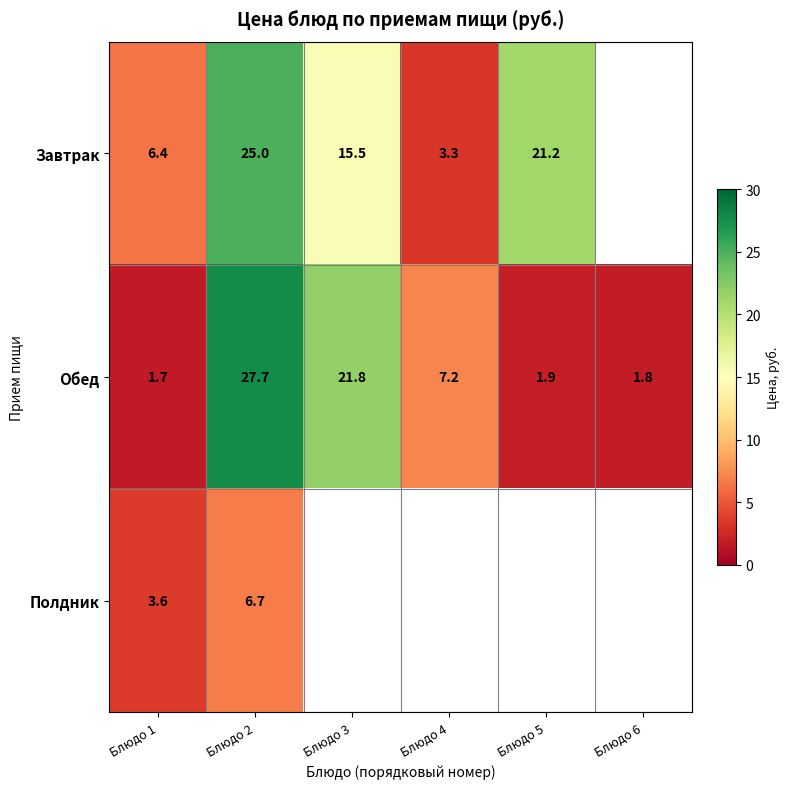

Rank the series at Блюдо 1 from lowest to highest value.

Обед, Полдник, Завтрак